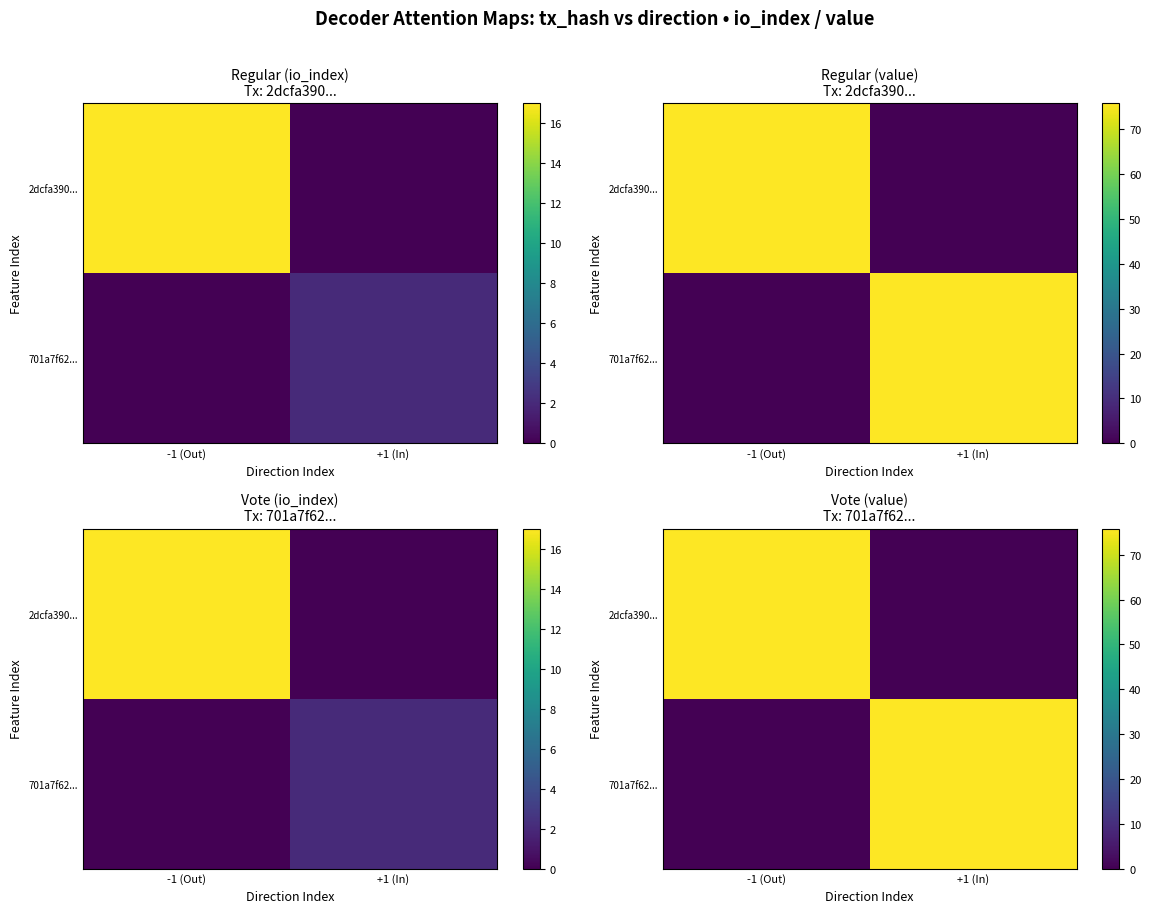

How many positive values does the 701a7f62... series have?

1